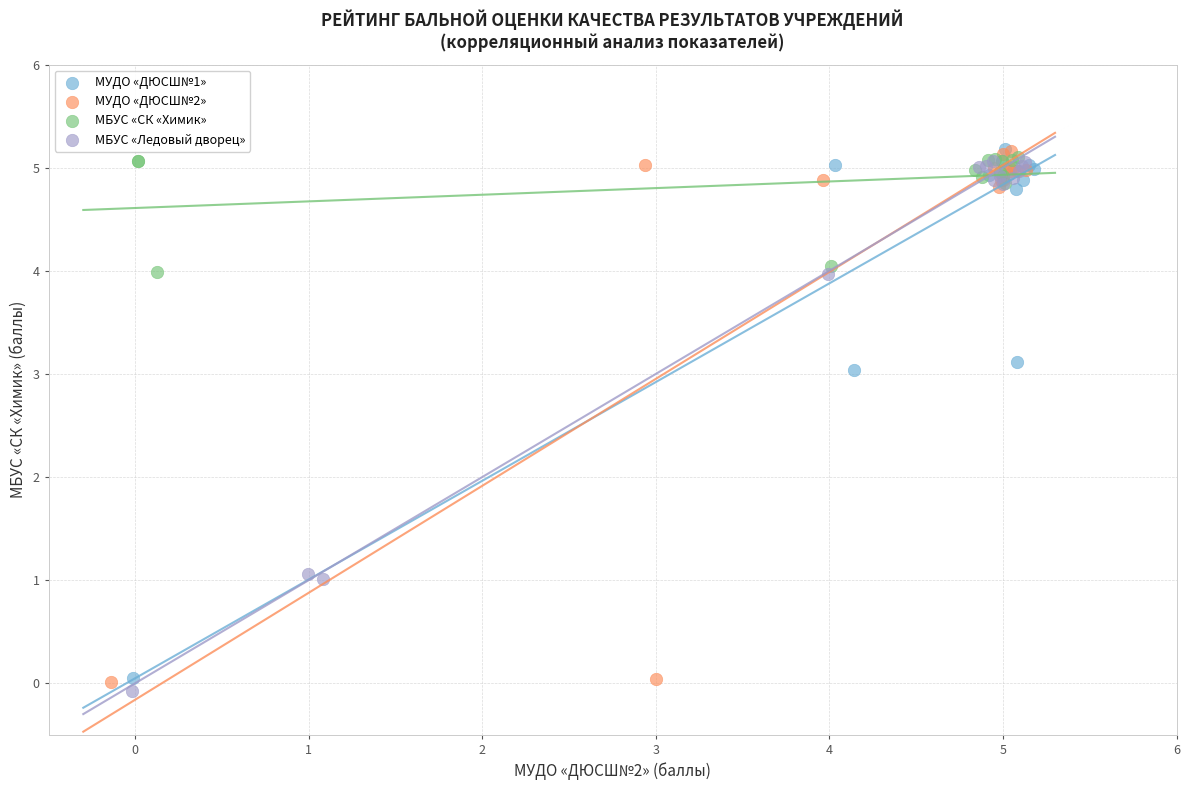

What are all the series names shown in the legend?

МУДО «ДЮСШ№1», МУДО «ДЮСШ№2», МБУС «СК «Химик», МБУС «Ледовый дворец»